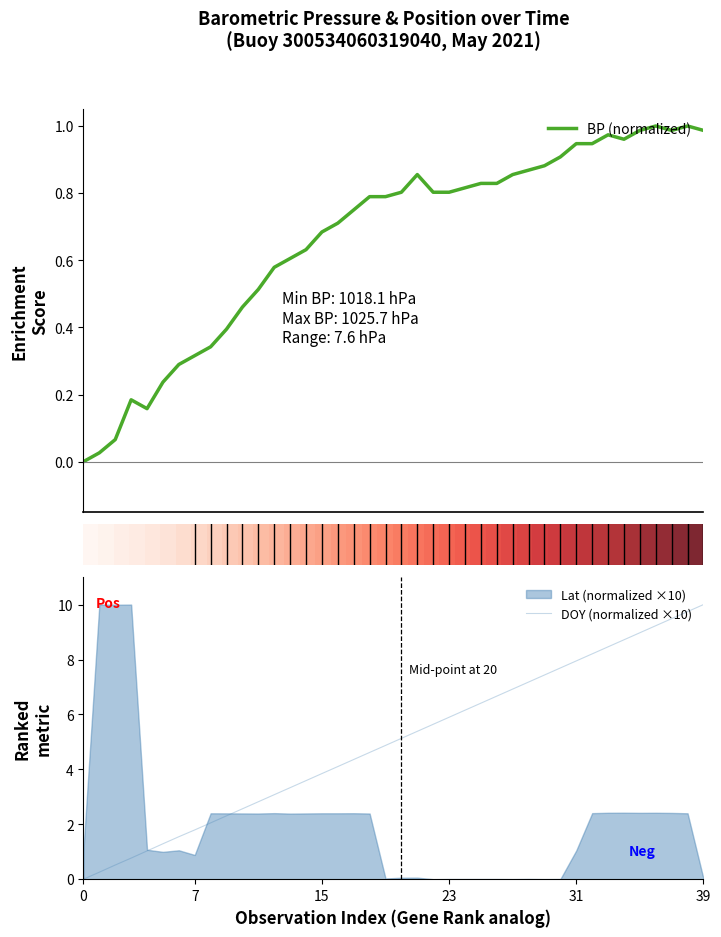

True or false: BP (normalized) has a value of 1.0 at 39.

True